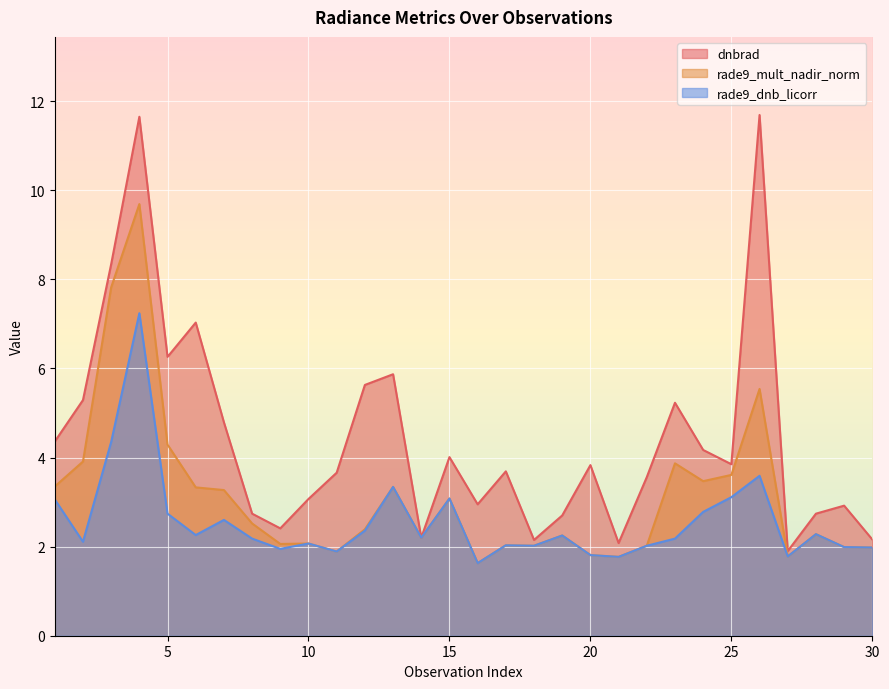

What is the highest value of the rade9_mult_nadir_norm series?

9.7